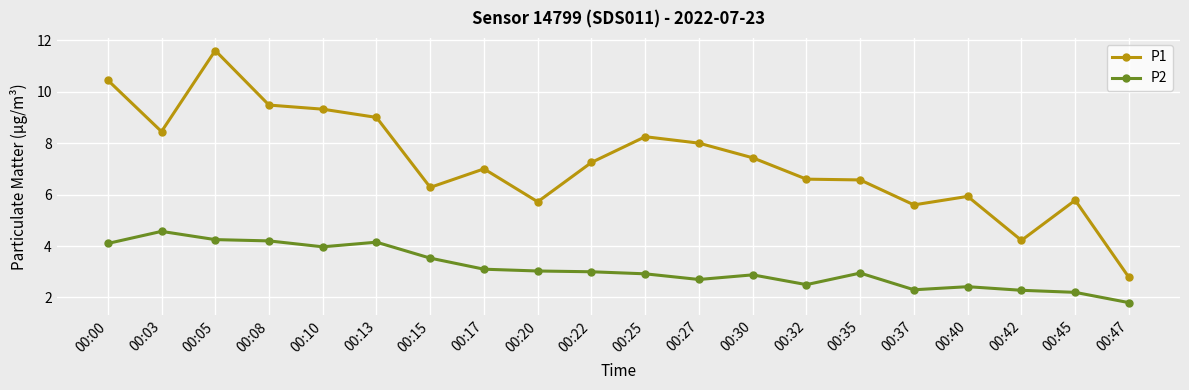

At 00:10, list the series in order from smallest to largest.

P2, P1